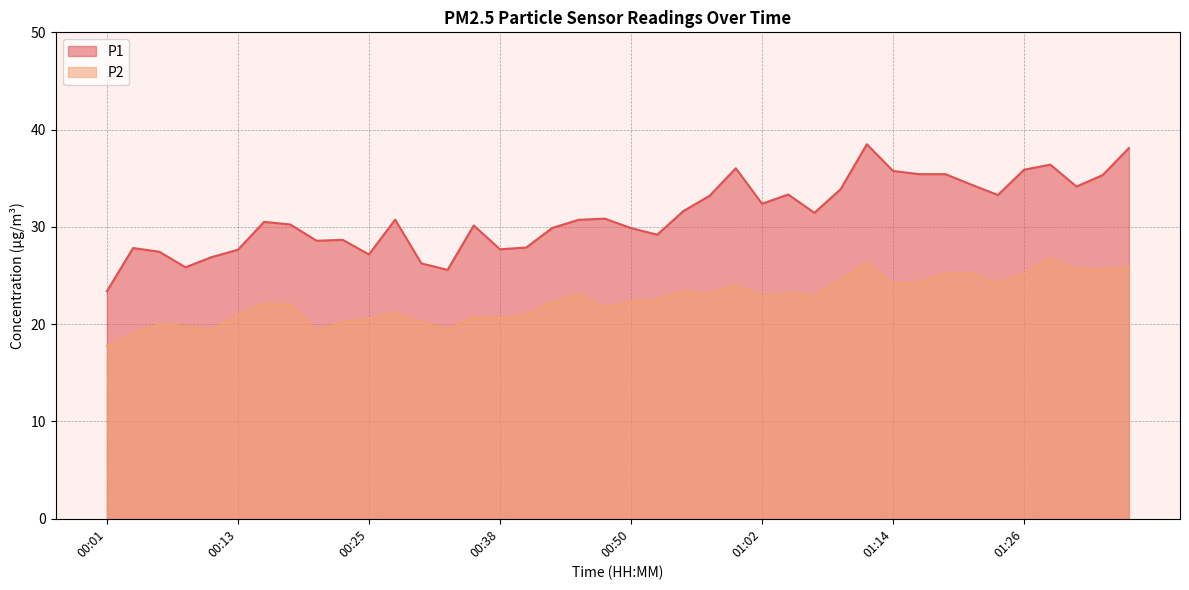

Read the P2 value at 01:07.

22.9